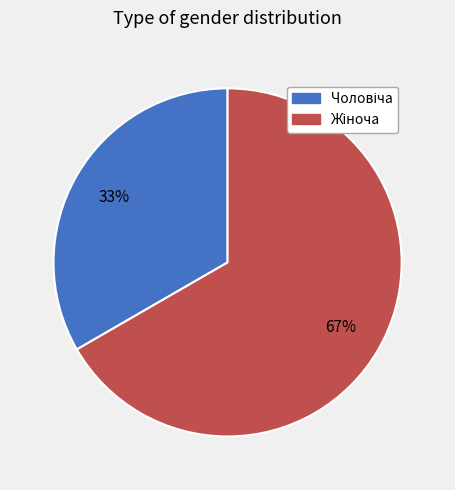

Is there any slice that represents more than half of the pie?

Yes